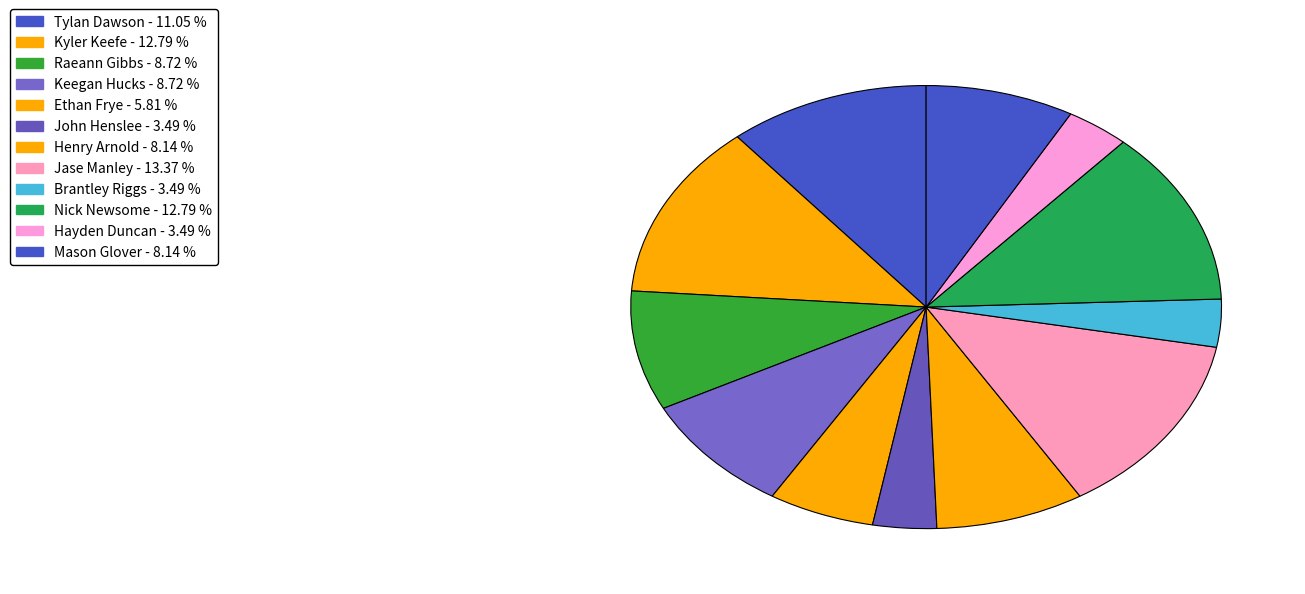

How many slices are in this pie chart?

12